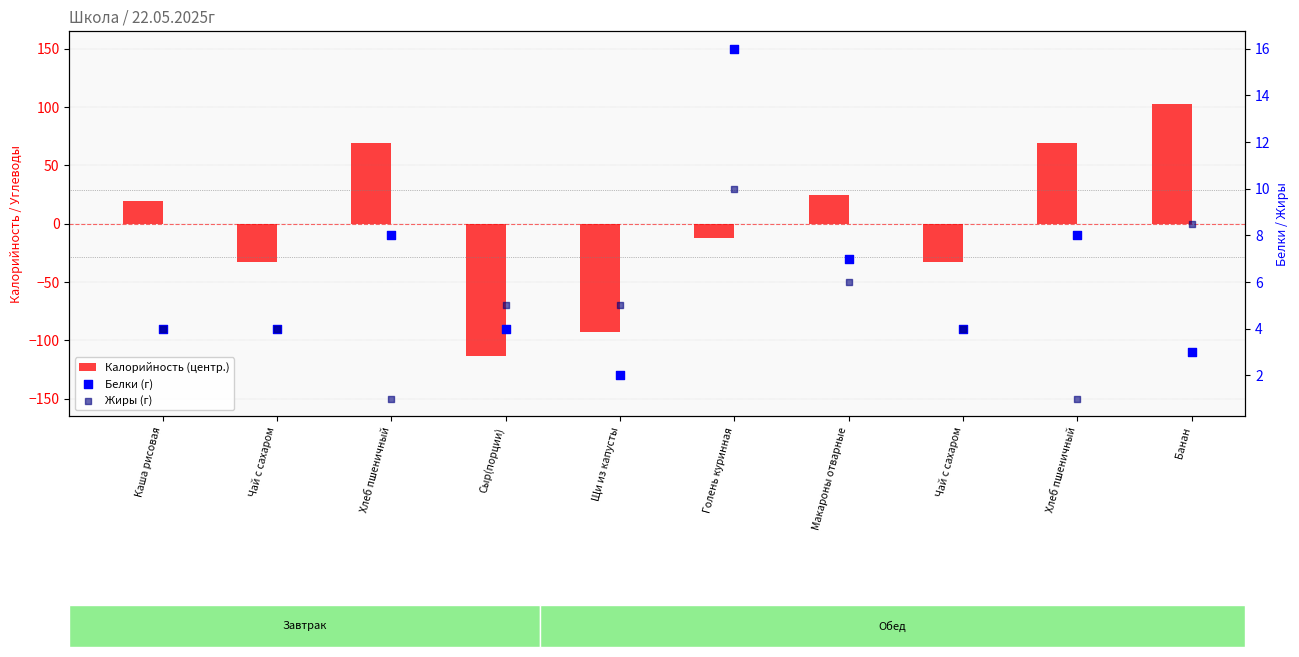

Which series reaches the minimum Y coordinate?

Калорийность (центр.)